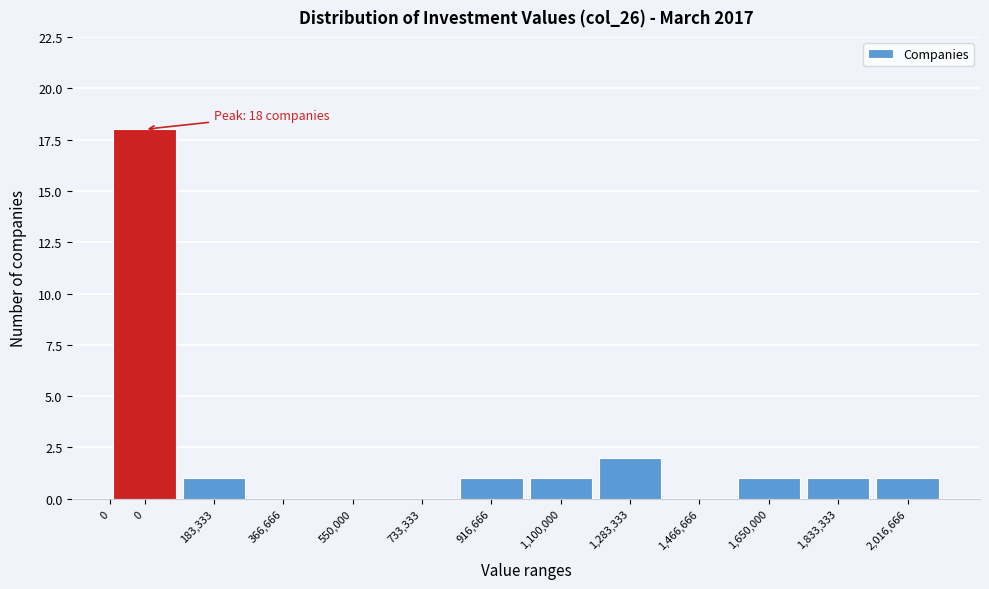

How many distinct data groups are displayed?

1